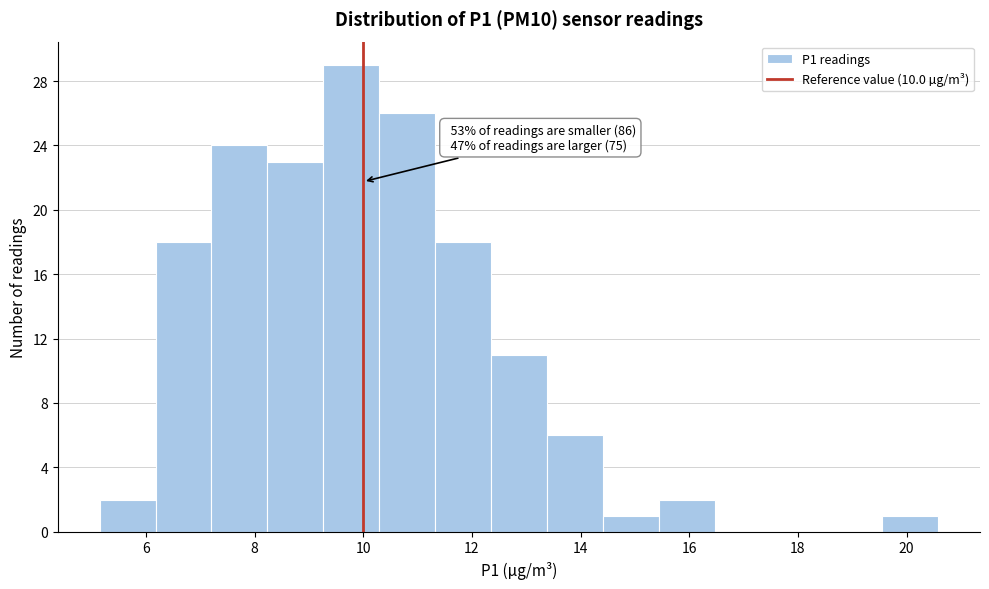

Which range on the x-axis has the tallest bar?

9.2 to 10.2